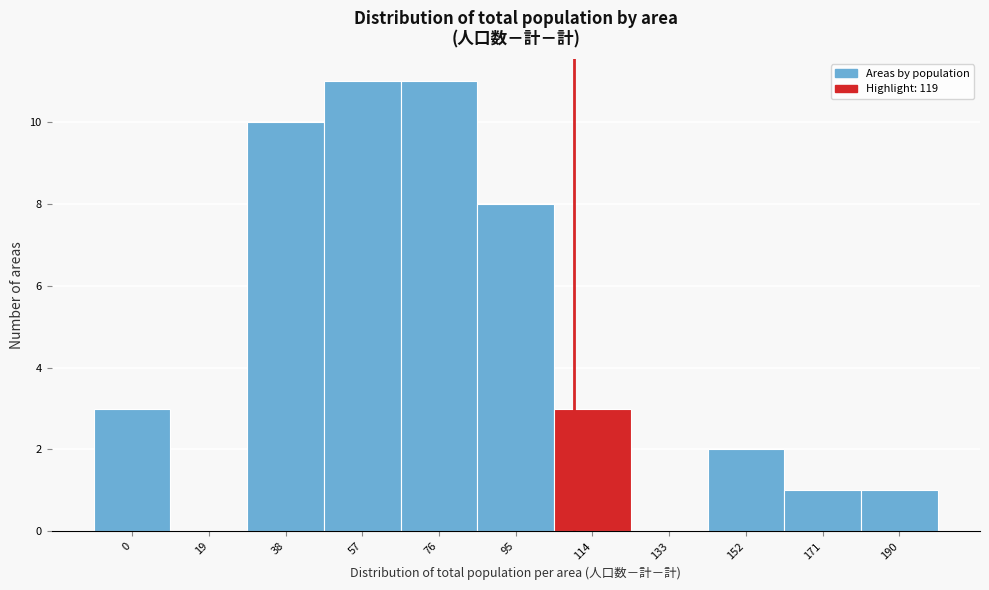

Reading left to right, what are all the values shown in this chart?

0=3	19=0	38=10	57=11	76=11	95=8	114=3	133=0	152=2	171=1	190=1